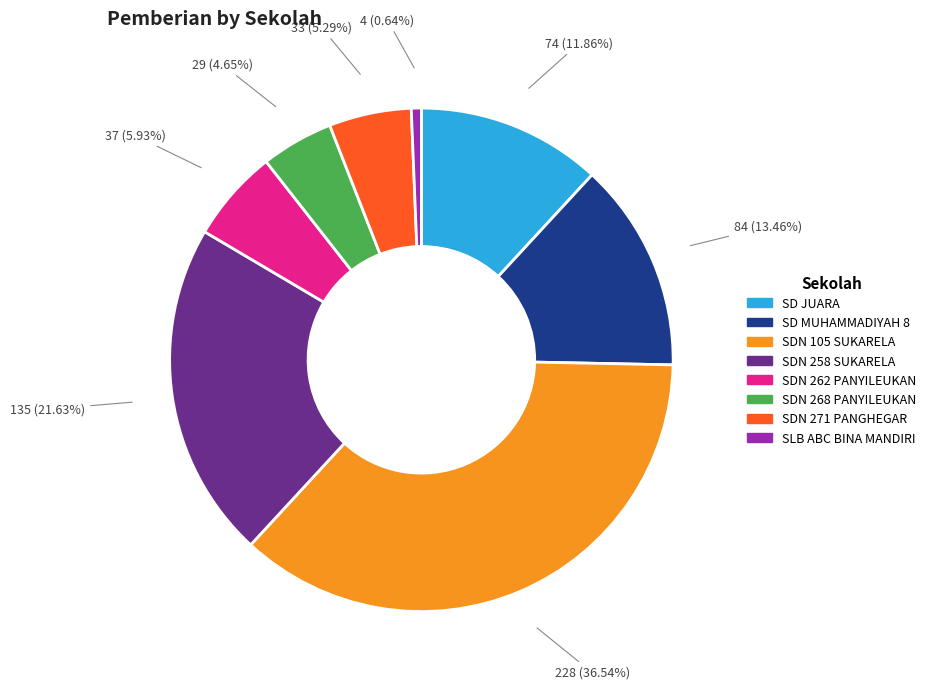

Is there a majority slice in this chart?

No